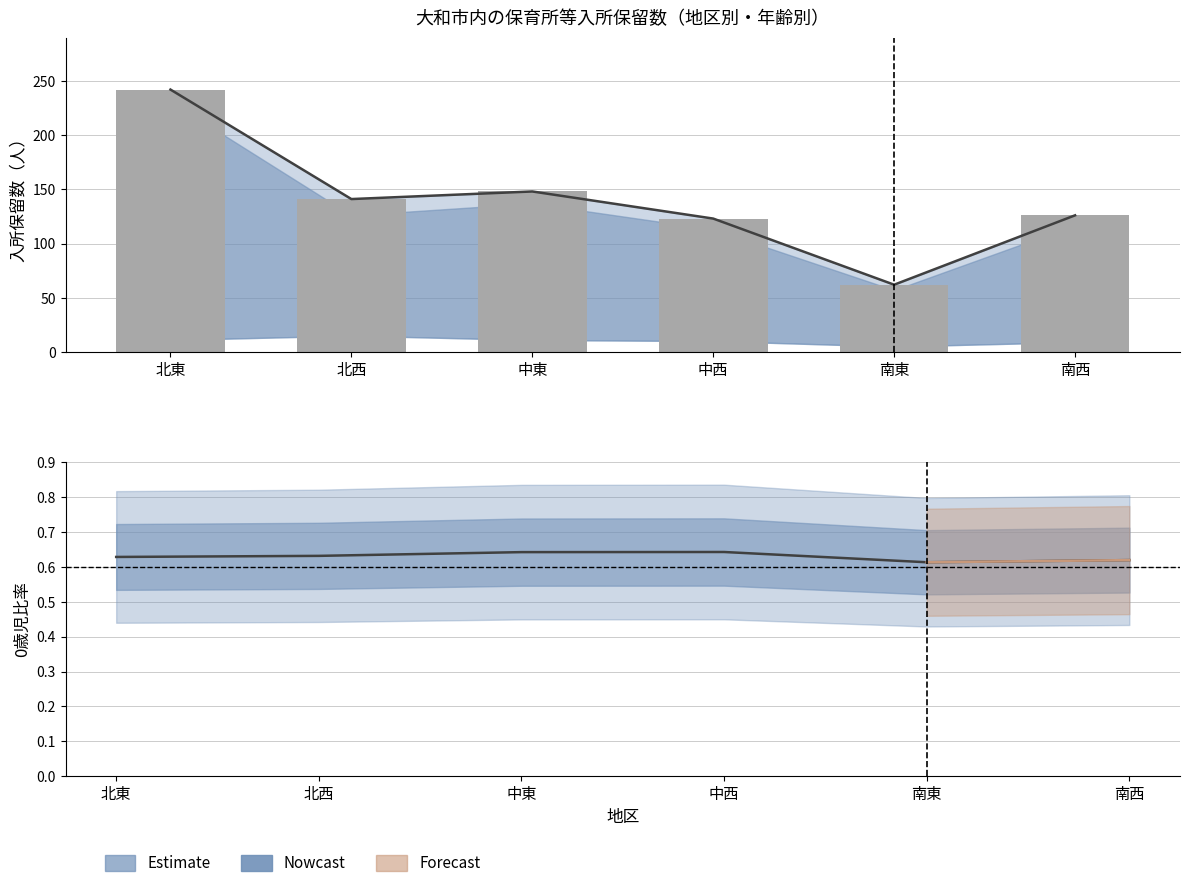

Reading right to left, extract all data points from this chart.

Estimate: 南西=0.6	南東=0.6	中西=0.6	中東=0.6	北西=0.6	北東=0.6
入所保留数（合計）: 南西=126.0	南東=62.0	中西=123.0	中東=148.0	北西=141.0	北東=242.0